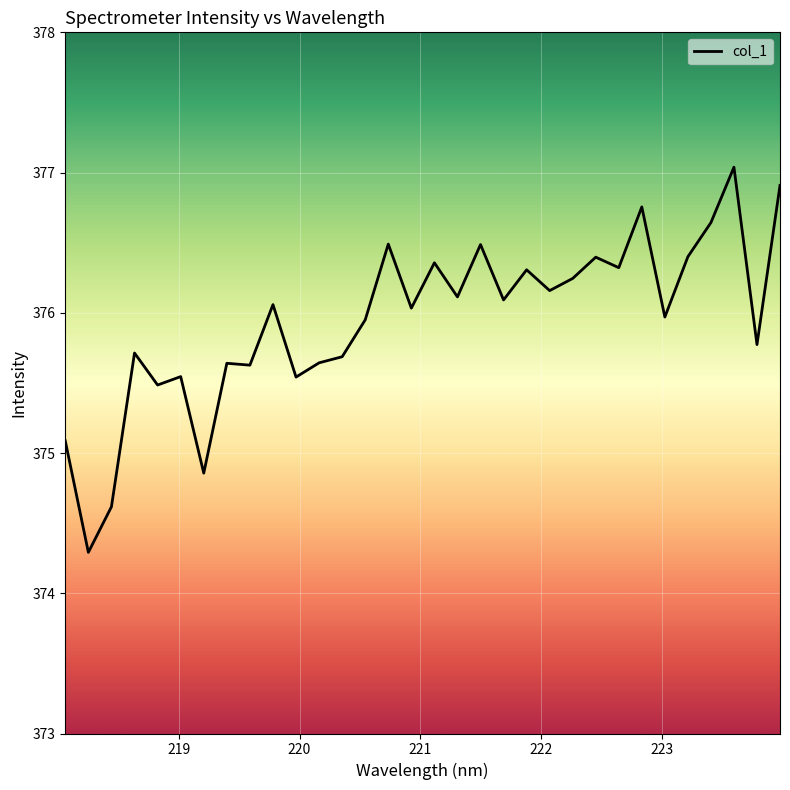

What is the difference between the maximum and minimum values?

2.7